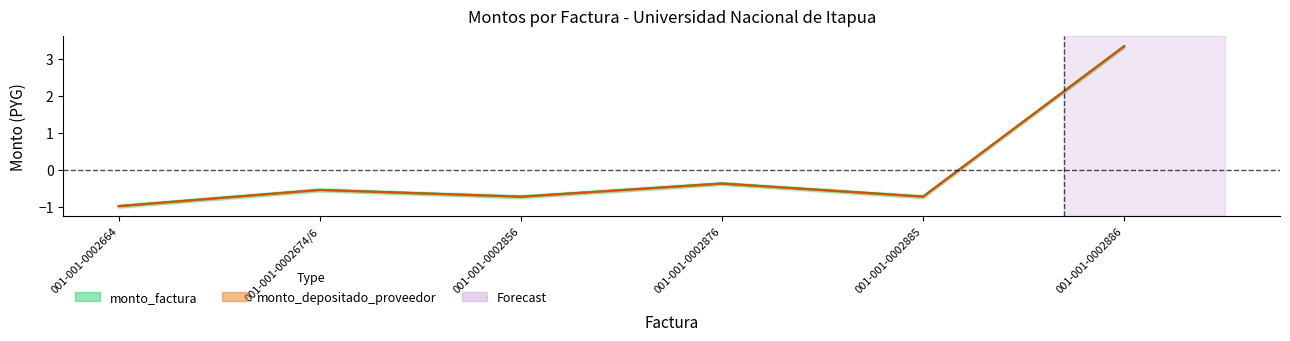

True or false: monto_depositado_proveedor has more than 1 interior local peaks.

True